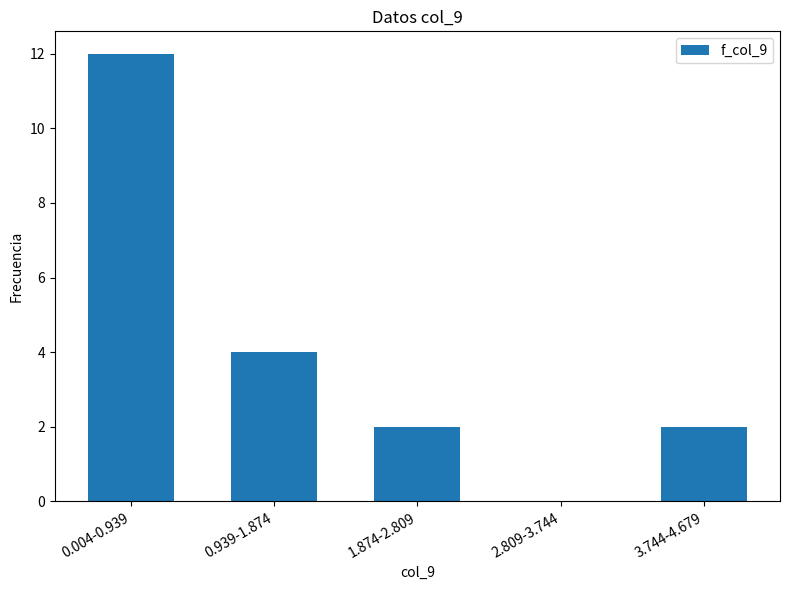

Reading left to right, extract all data points from this chart.

0.004-0.939=12	0.939-1.874=4	1.874-2.809=2	2.809-3.744=0	3.744-4.679=2